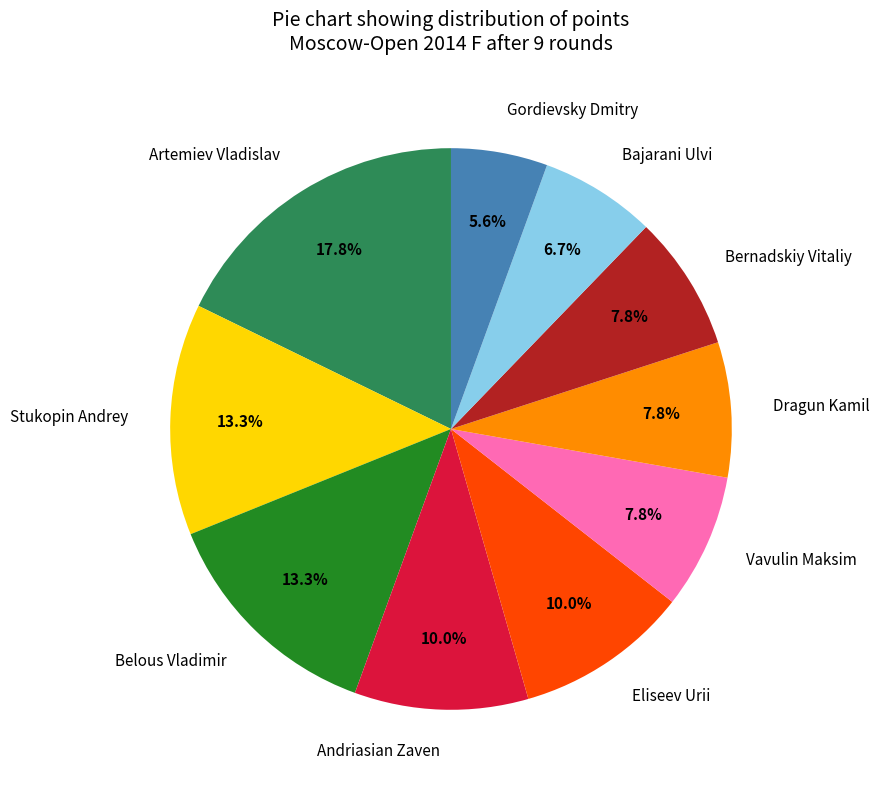

What is the ratio of the value at Vavulin Maksim to the value at Belous Vladimir?

0.6